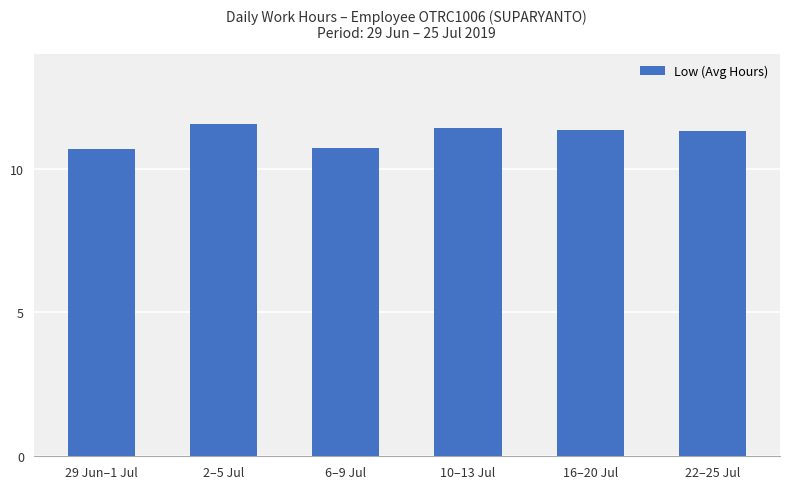

The chart shows a value of 14.1 at 29 Jun–1 Jul. True or false?

False